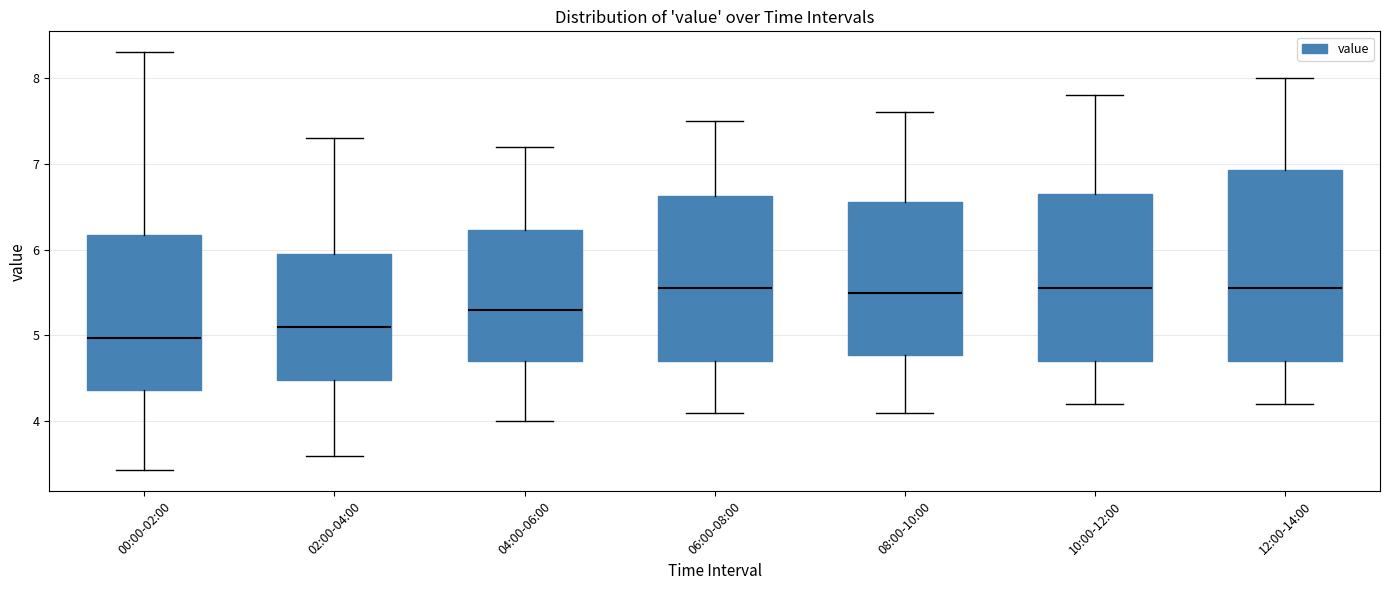

Where is the lower edge of the box for 12:00-14:00 on the y-axis? The values are not printed on the chart, so give them approximately, as read against the axis.

4.7